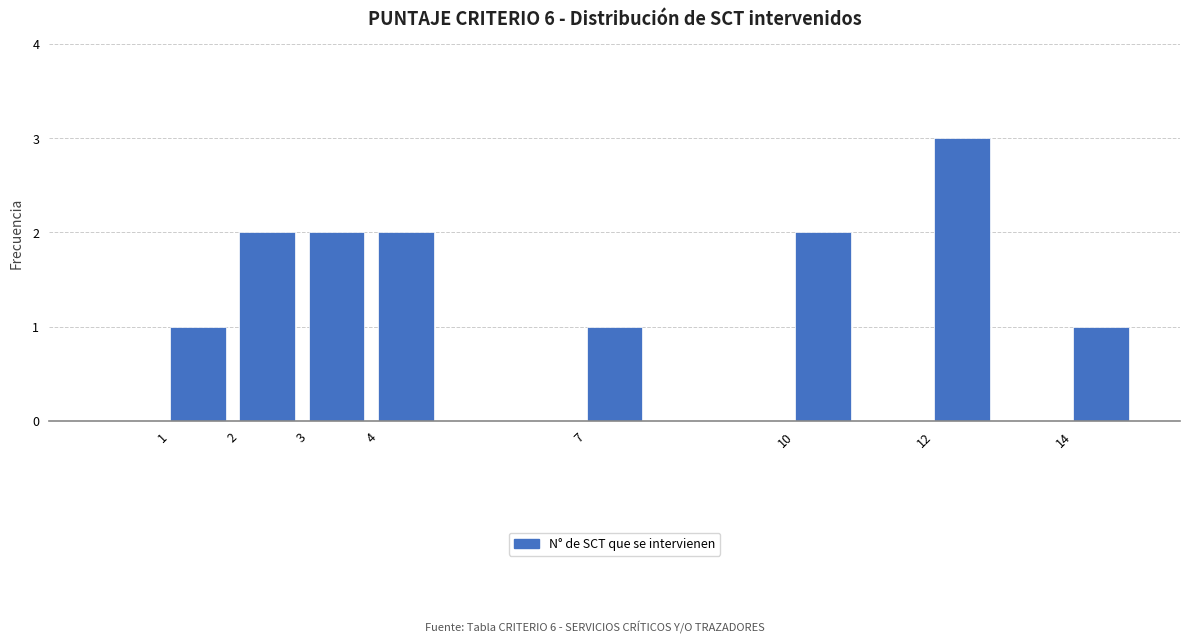

Reading left to right, transcribe this chart: for each bar, give the range it covers on the x-axis and its height. The values are not printed on the chart, so give them approximately, as read against the axis.

0 to 1: 0
1 to 2: 1
2 to 3: 2
3 to 4: 2
4 to 5: 2
5 to 6: 0
6 to 7: 0
7 to 8: 1
8 to 9: 0
9 to 10: 0
10 to 11: 2
11 to 12: 0
12 to 13: 3
13 to 14: 0
14 to 15: 1